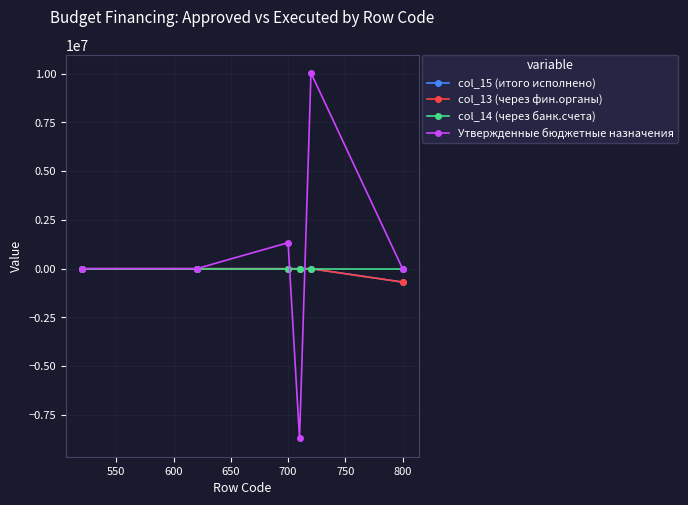

Reading left to right, extract all data points from this chart.

col_15 (итого исполнено): 0.0	0.0	0.0	0.0	0.0	-686803.7
col_13 (через фин.органы): 0.0	0.0	0.0	0.0	0.0	-686803.7
col_14 (через банк.счета): 0.0	0.0	0.0	0.0	0.0	0.0
Утвержденные бюджетные назначения: 0.0	0.0	1333691.2	-8705049.0	10038740.2	0.0